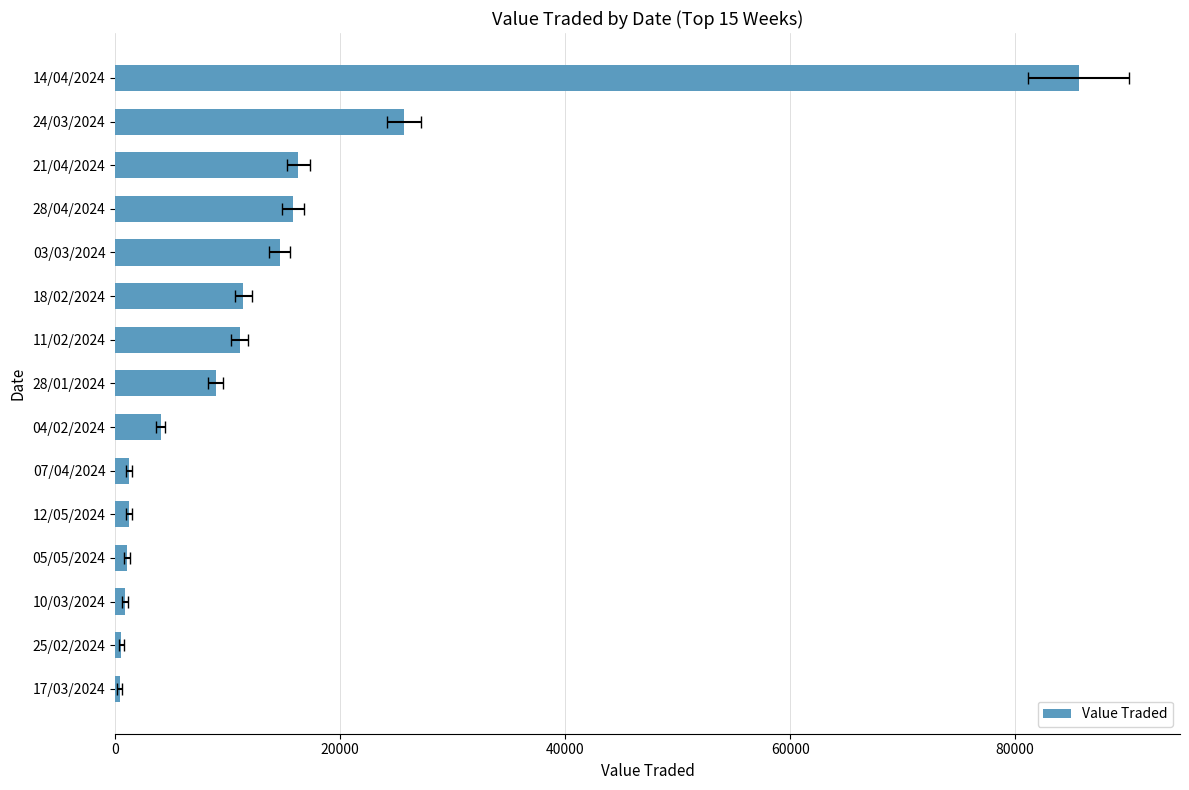

Is it true that the value at 24/03/2024 is 41847?

False